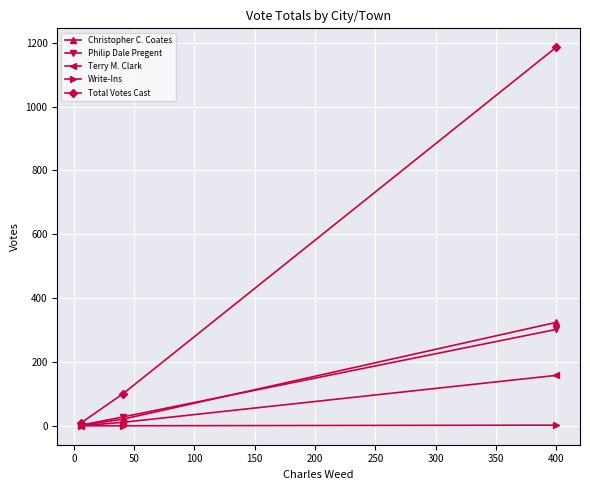

How many lines are shown in the chart?

5